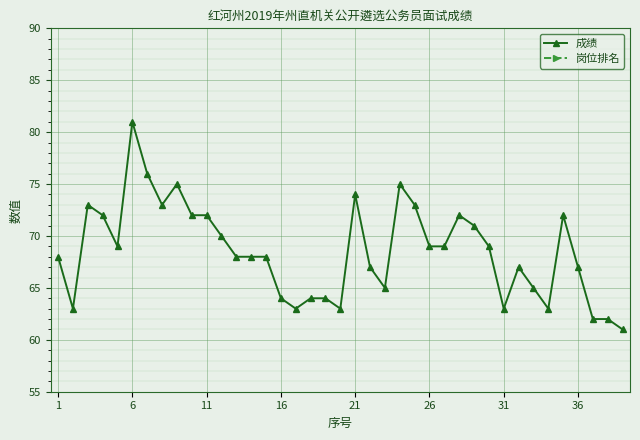

True or false: 岗位排名 and 成绩 cross at least once.

False